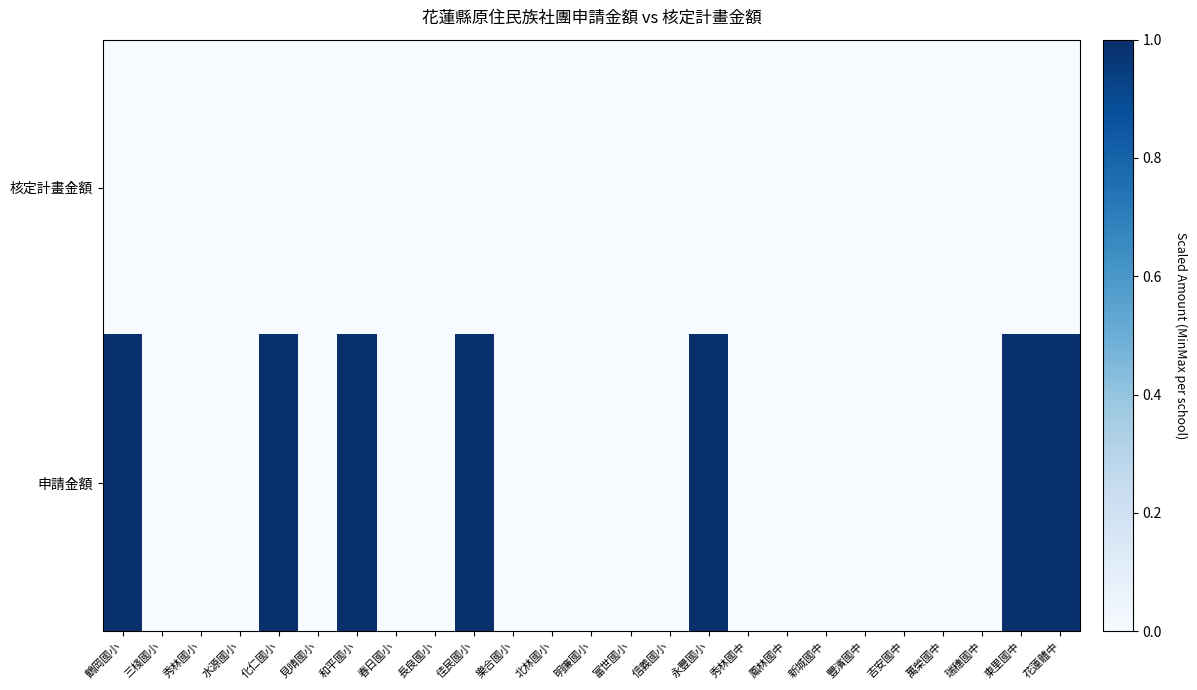

Rank the series by their maximum value, from lowest to highest.

核定計畫金額, 申請金額